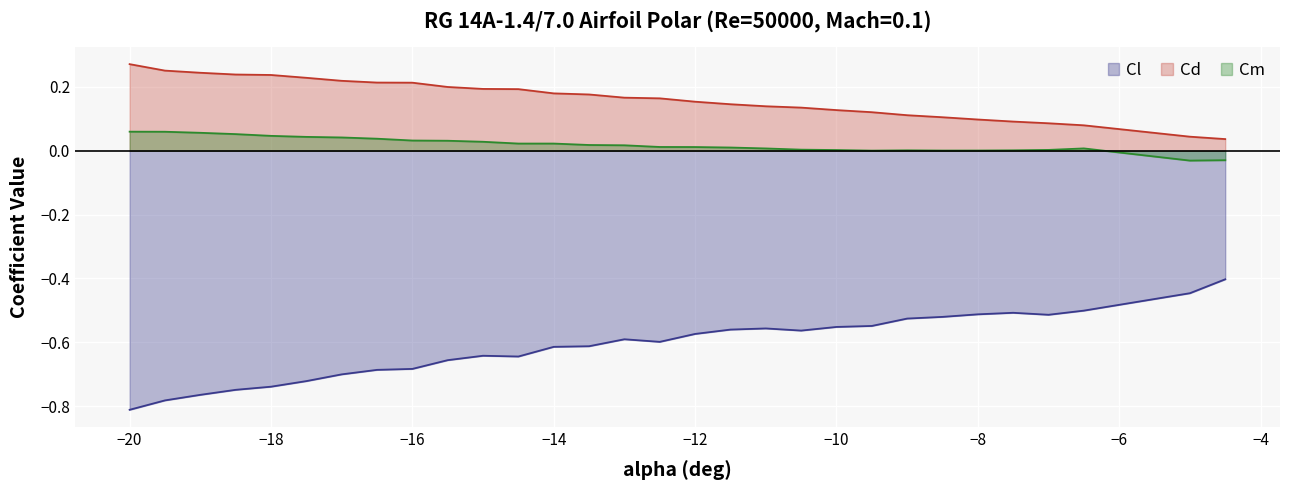

True or false: Cl has a value of -0.8 at −20.

True